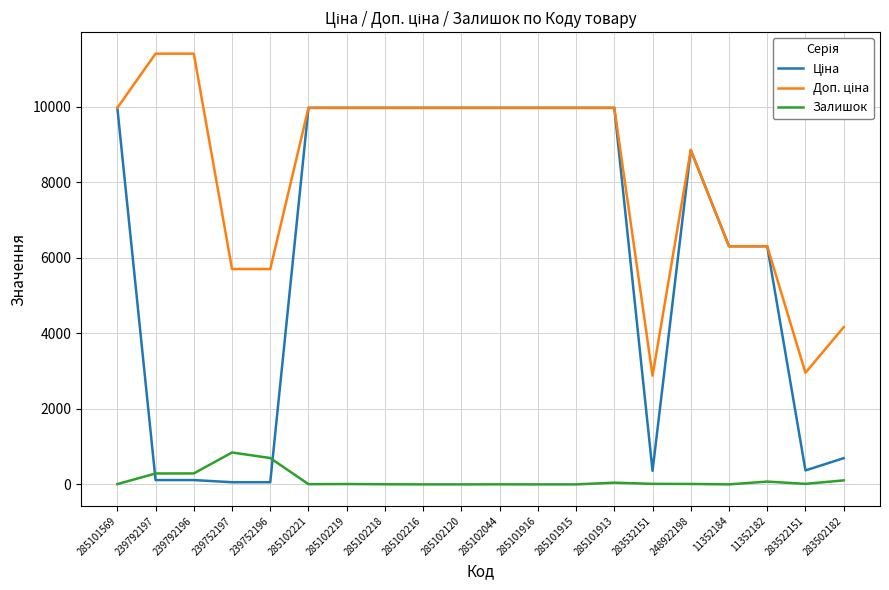

What is the total value across all series at 285102216?

19950.0